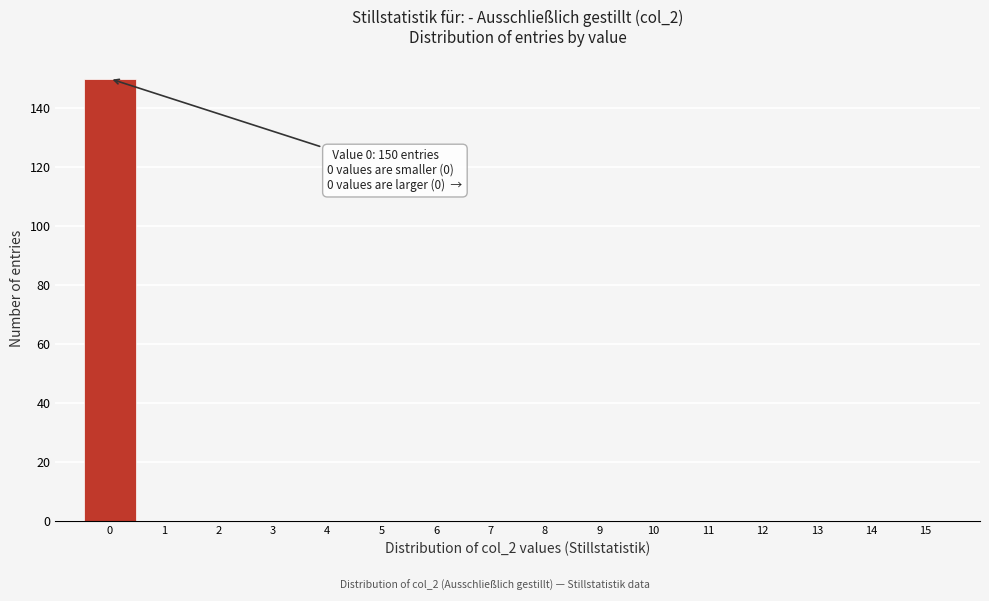

Over which range of the x-axis is the bar tallest?

-0.5 to 0.5